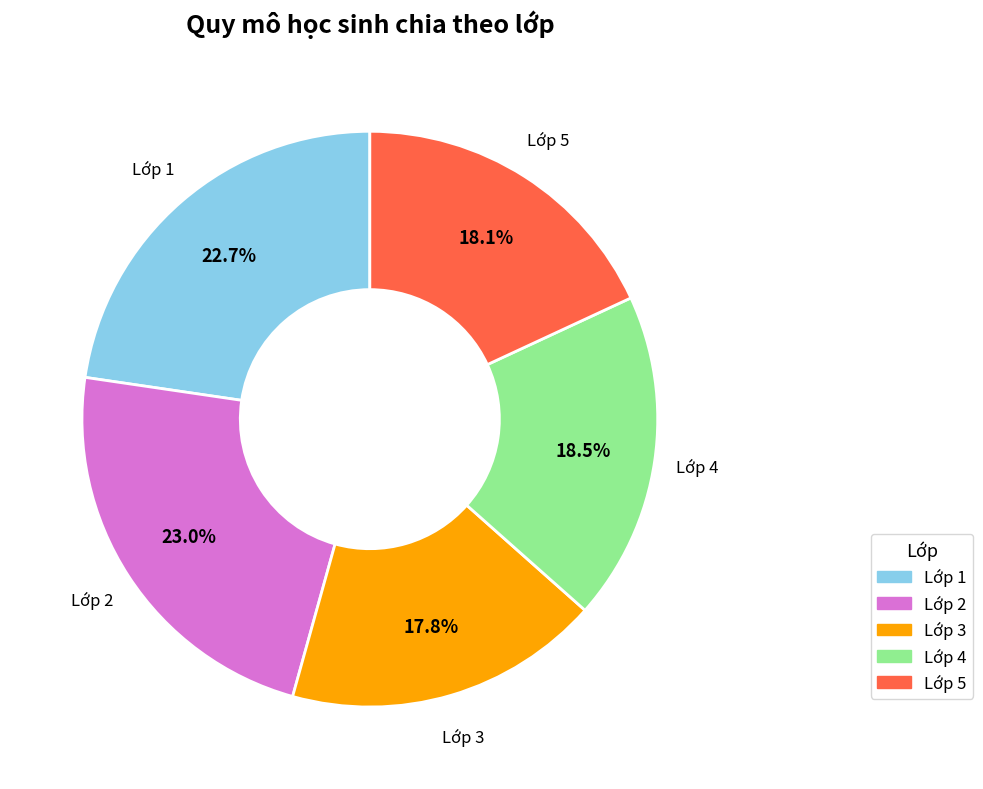

Approximately how many times larger is the value at Lớp 5 compared to Lớp 2?

0.8